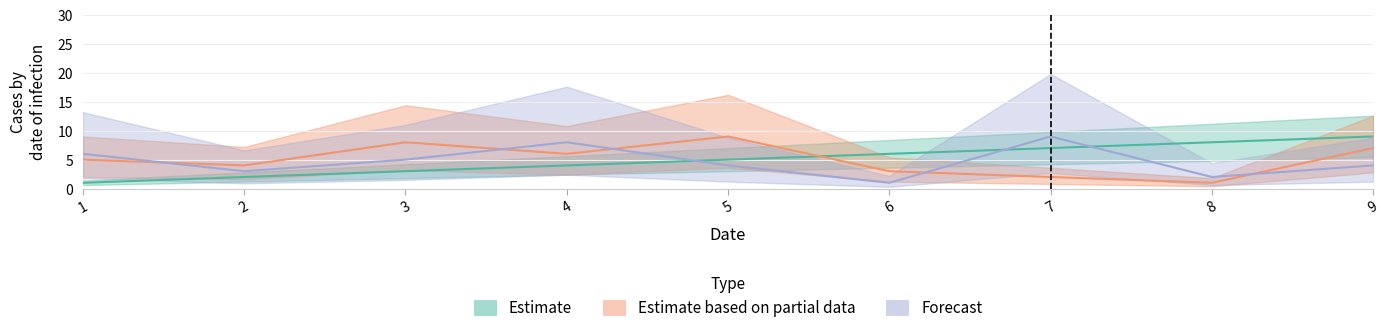

Between 3 and 5, which is larger?

5